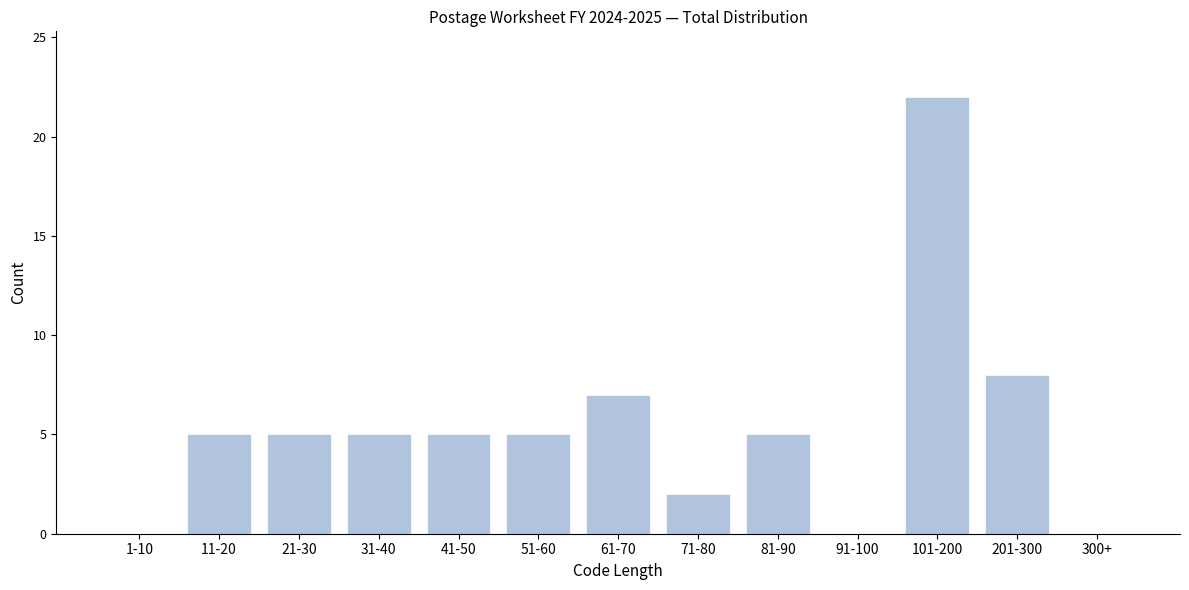

Reading left to right, transcribe all the data shown in this chart.

1-10=0	11-20=5	21-30=5	31-40=5	41-50=5	51-60=5	61-70=7	71-80=2	81-90=5	91-100=0	101-200=22	201-300=8	300+=0